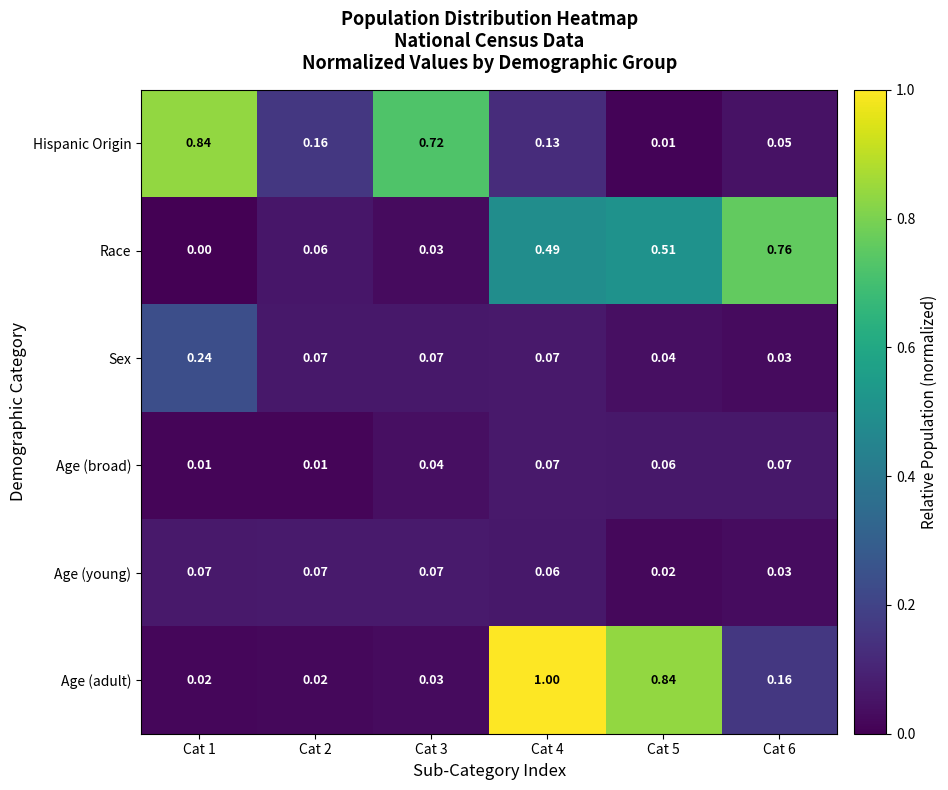

Which series changed the most between Cat 3 and Cat 6?

Race